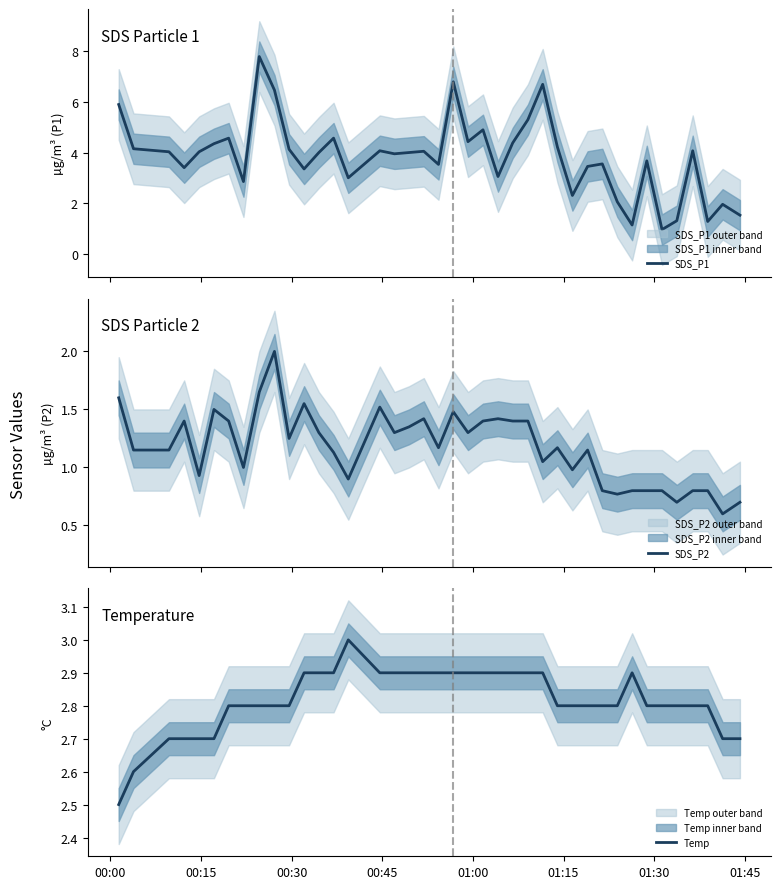

What is the lowest value of the SDS_P2 series?

0.6